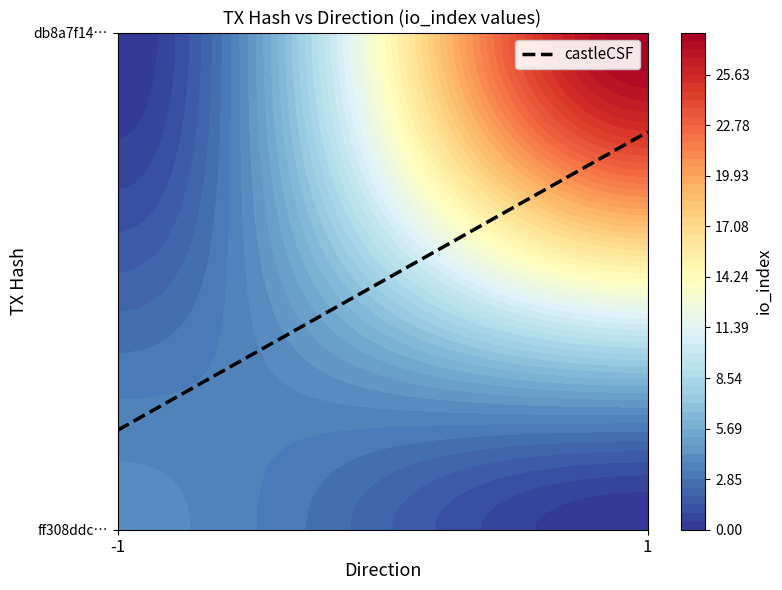

What is the average value of the ff308ddc61734393b107497e519222bfc6a6186 series?

2